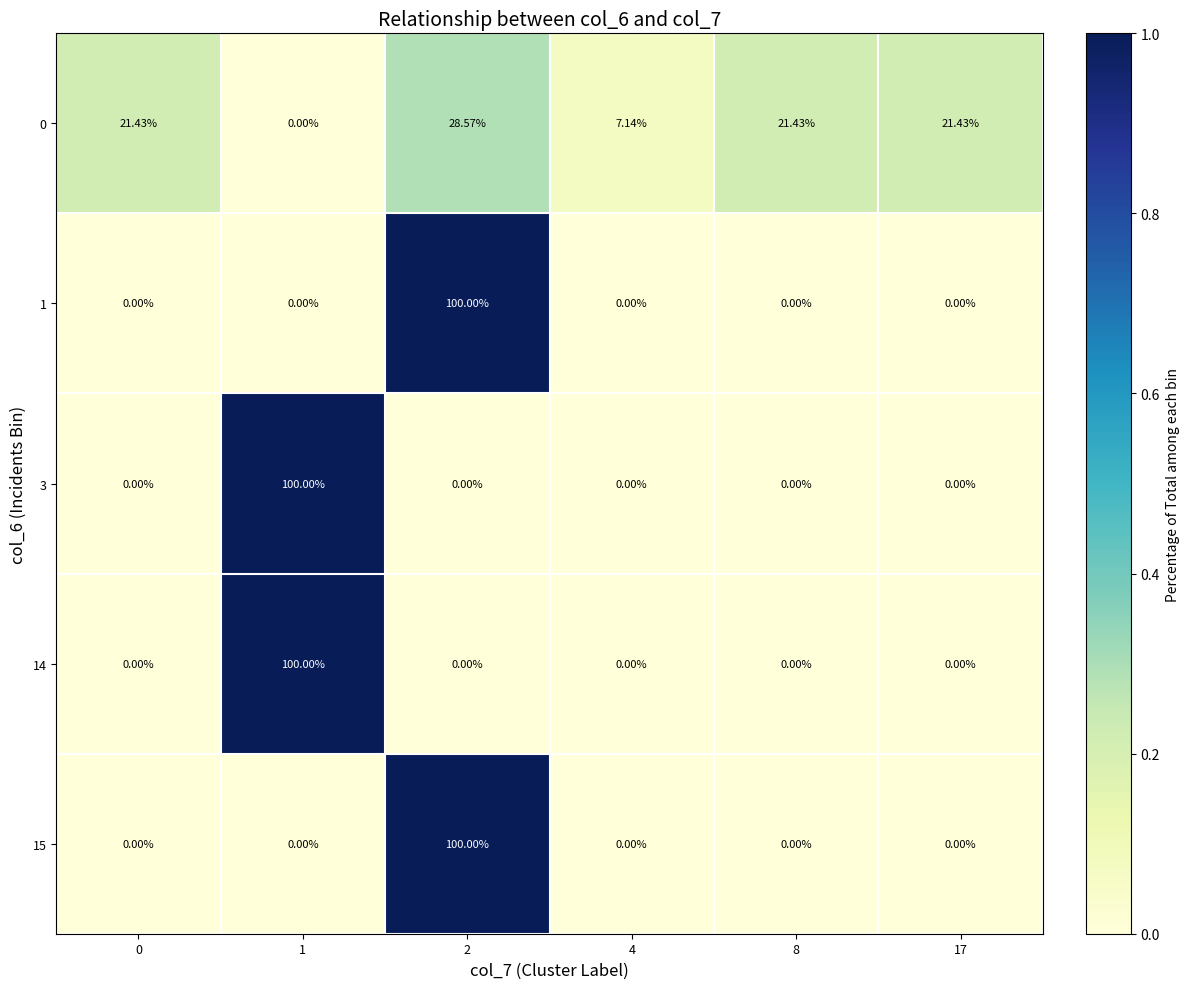

Count the number of data series in this chart.

5